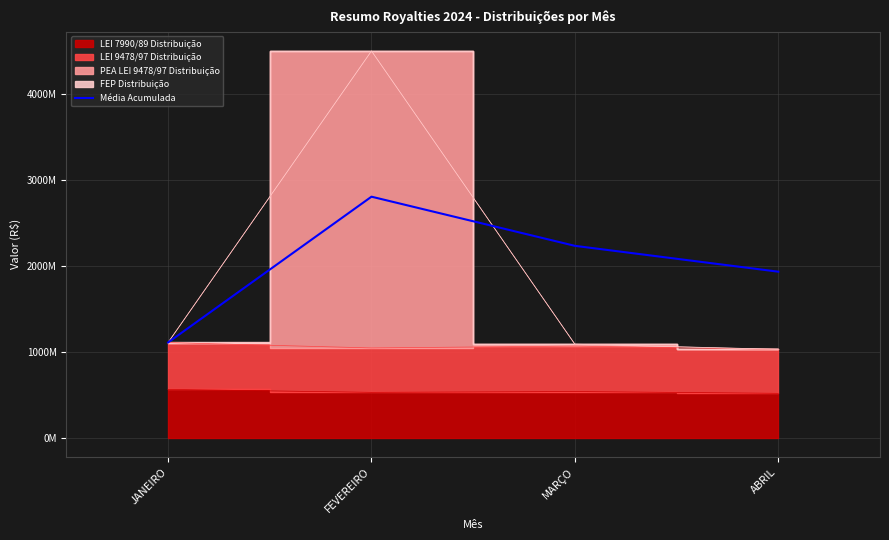

Between MARÇO and JANEIRO, which is larger?

MARÇO